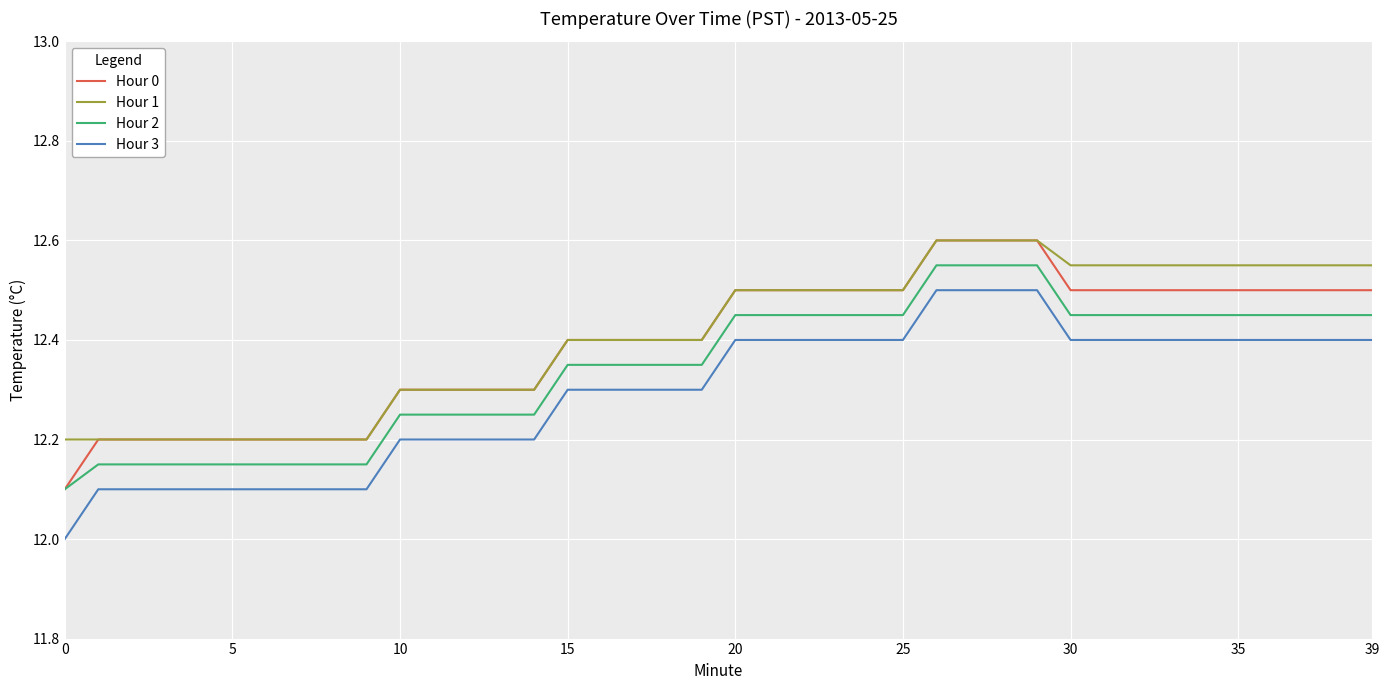

True or false: Hour 1 and Hour 2 cross at least once.

False